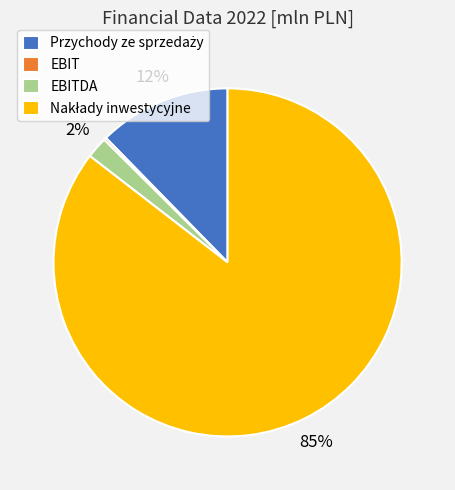

Is there a majority slice in this chart?

Yes